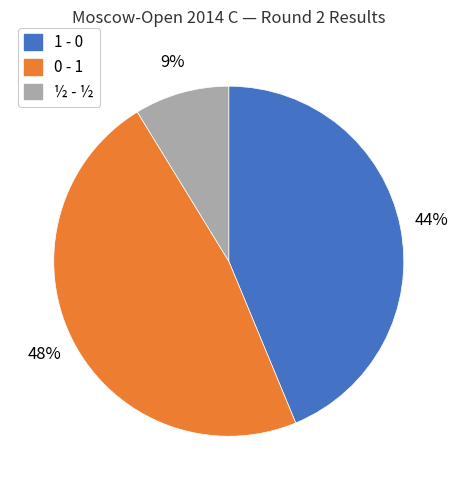

Which slice is the smallest?

½ - ½